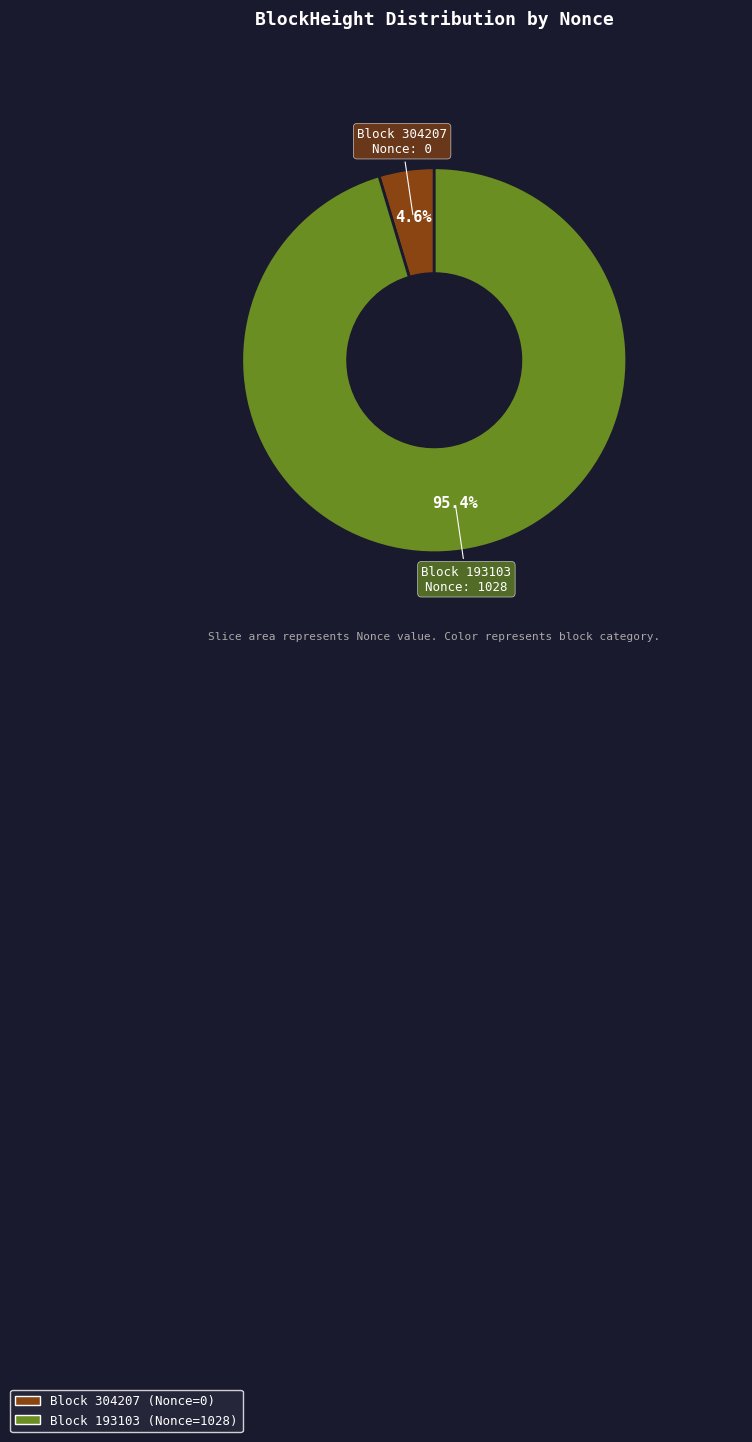

Is there a majority slice in this chart?

Yes